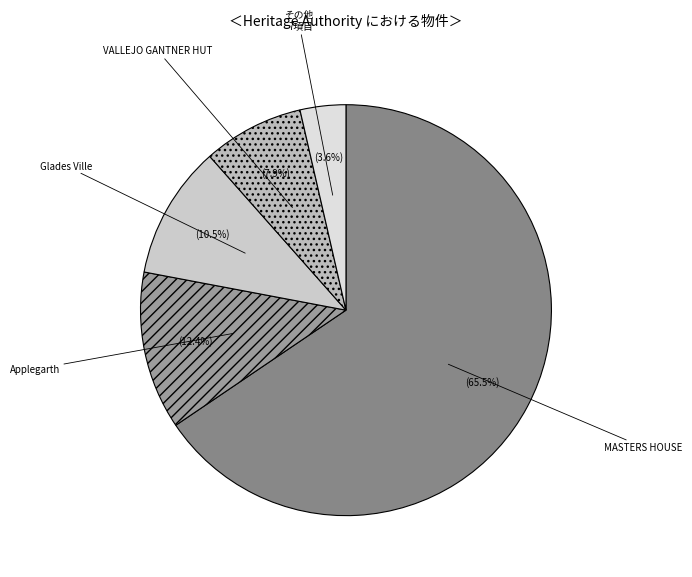

Which category has the biggest portion of the pie?

MASTERS HOUSE